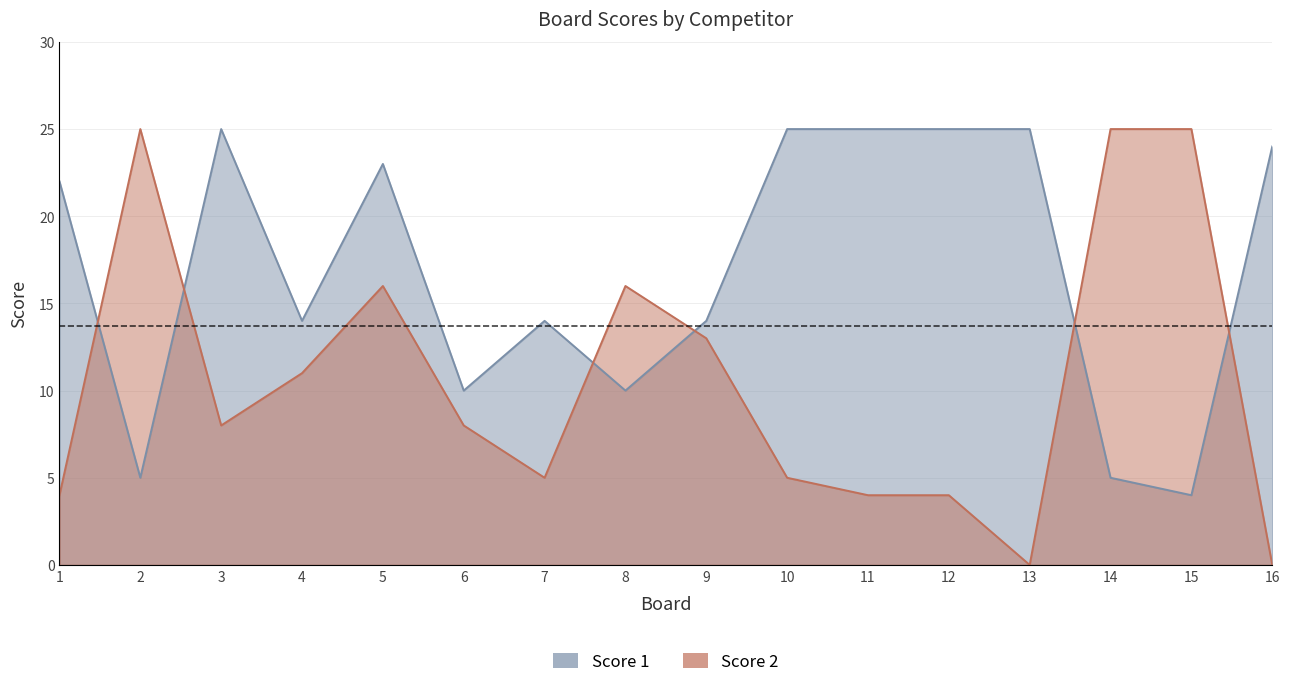

How many intersections are there between Score 2 and Score 1?

6